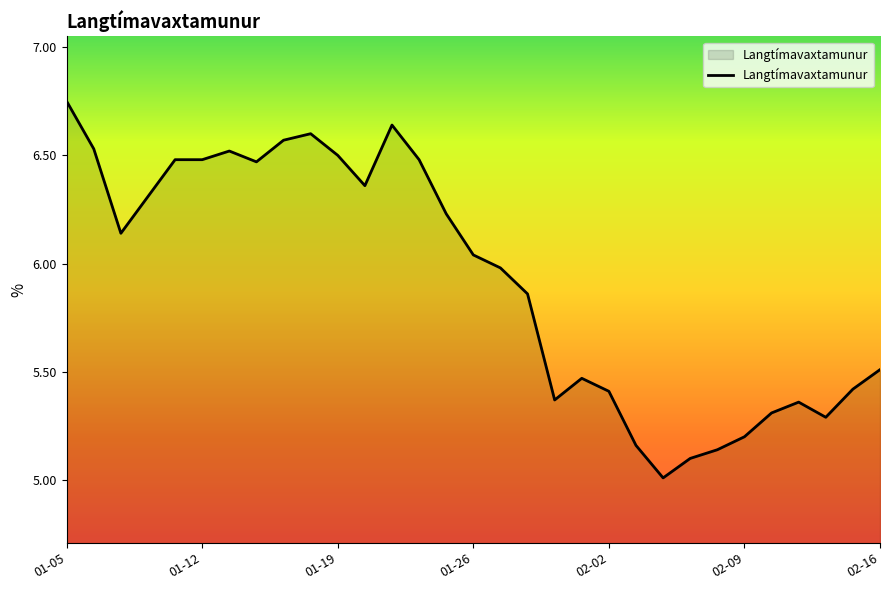

What is the minimum value shown in the chart?

5.0